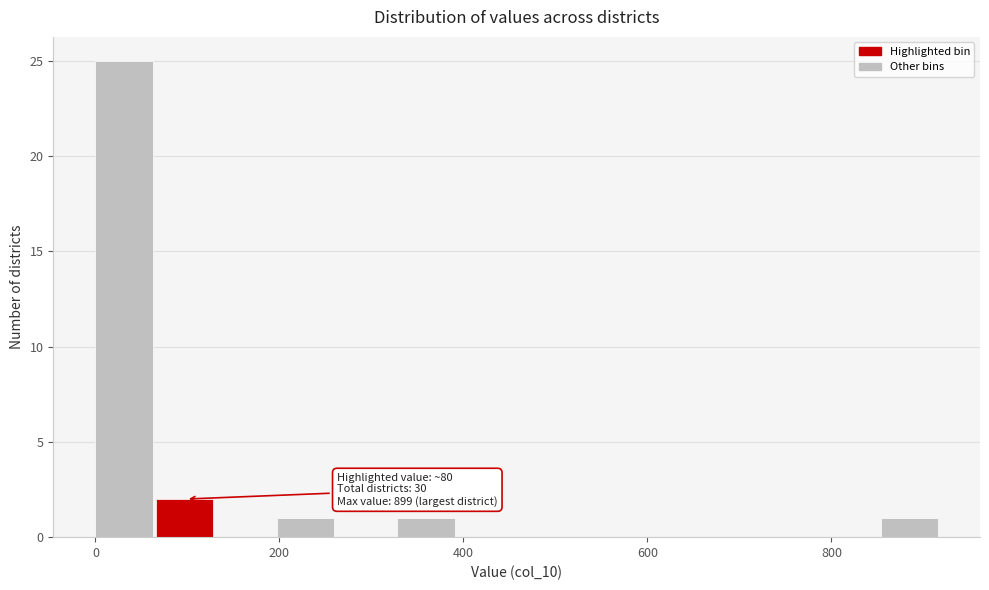

Read against the x-axis, roughly where is the centre of the tallest bar?

40